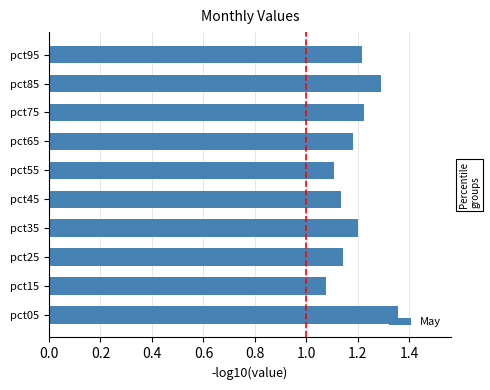

True or false: the data shows 0.3 at pct45.

False